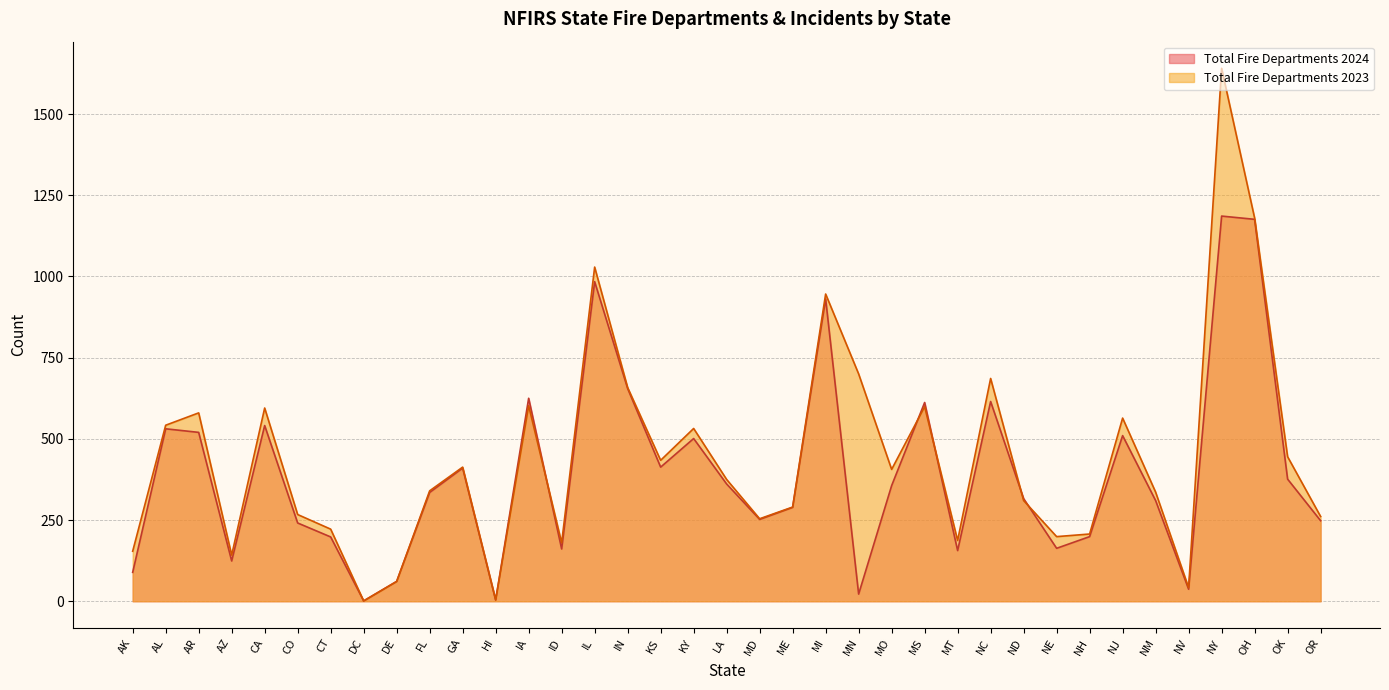

At how many categories does at least one series exceed 642?

7